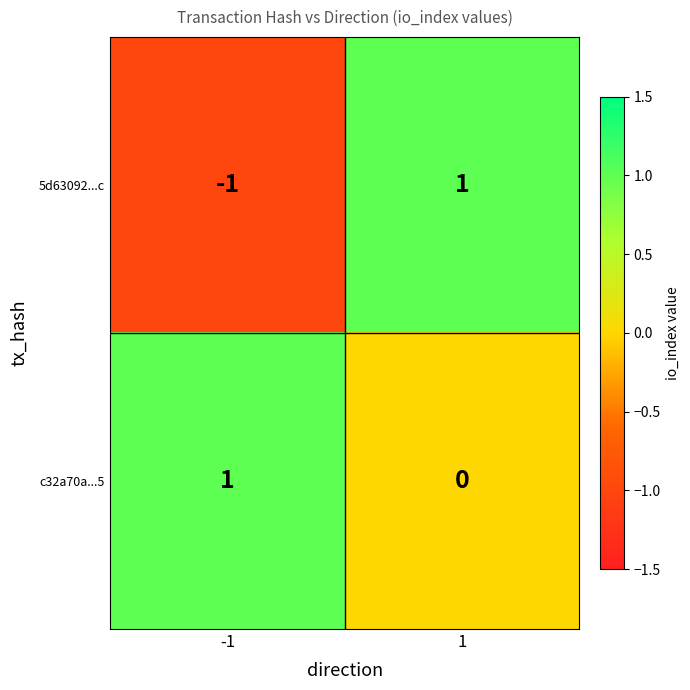

Reading left to right, what are all the values shown in this chart?

5d63092...c: -1=-1	1=1
c32a70a...5: -1=1	1=0